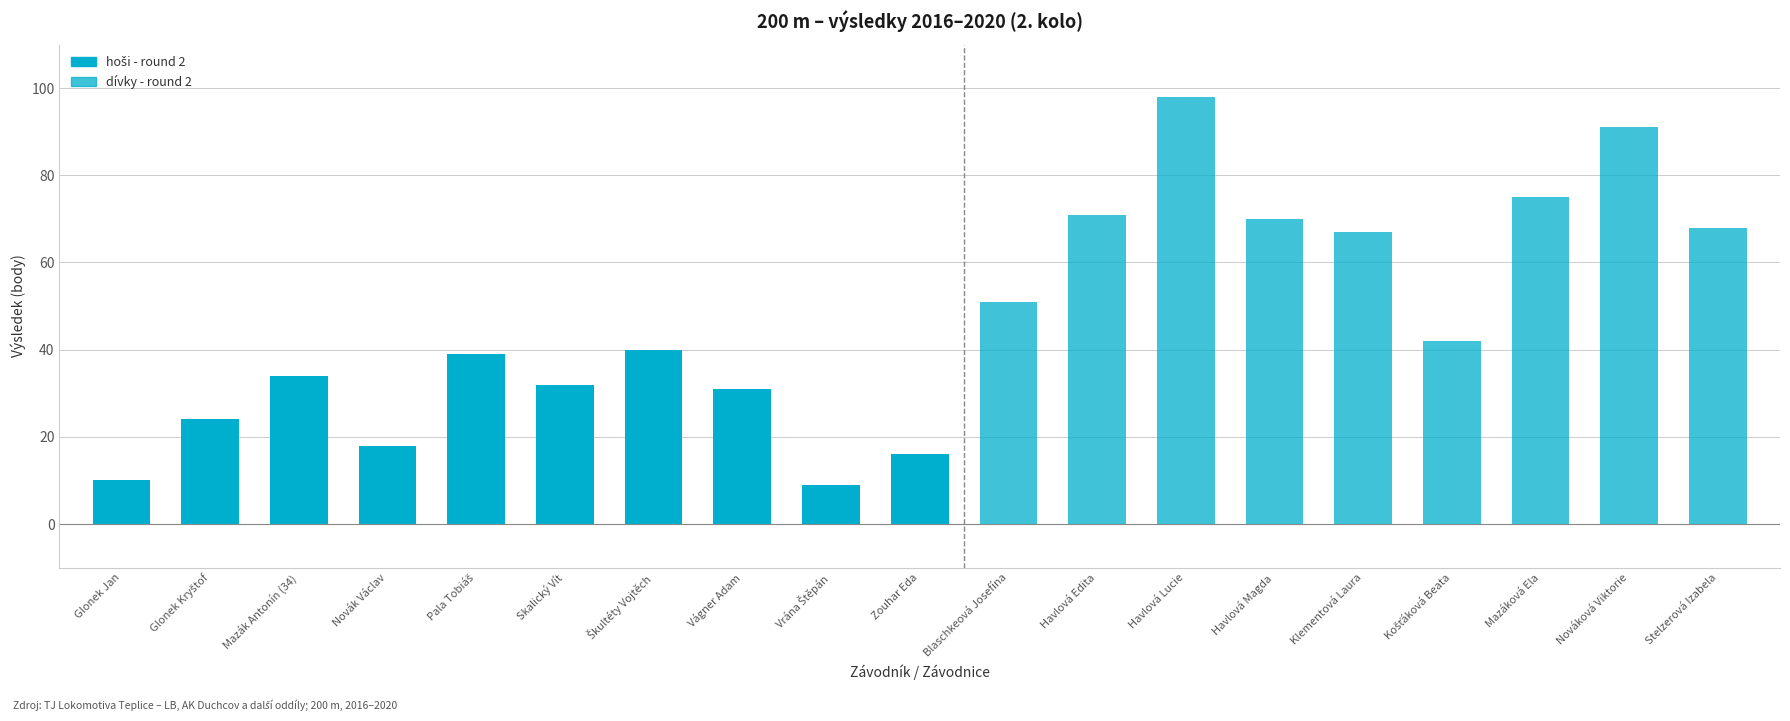

The value at Vrána Štěpán is 6. True or false?

False